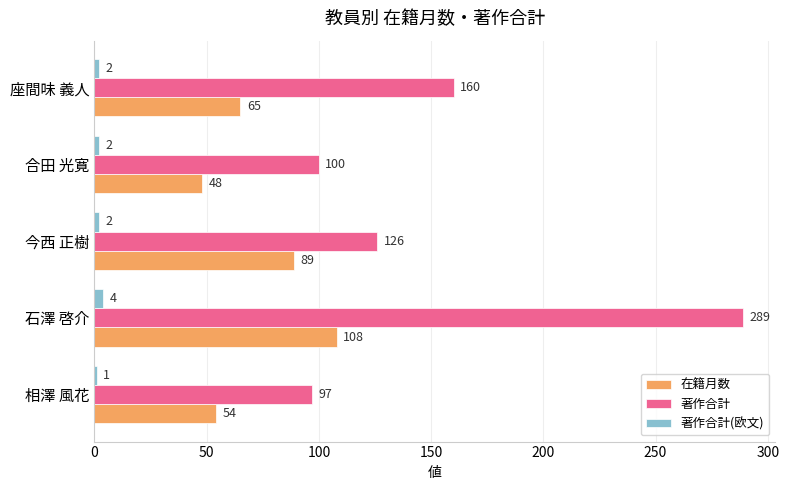

What is the greatest value displayed?

289